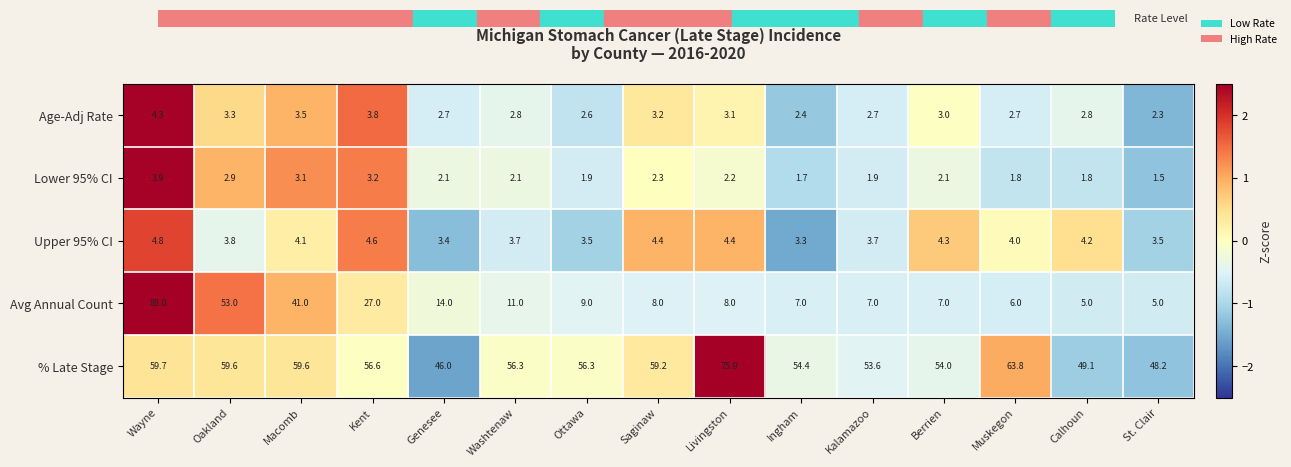

True or false: Age-Adj Rate has a value of 2.7 at Genesee.

True